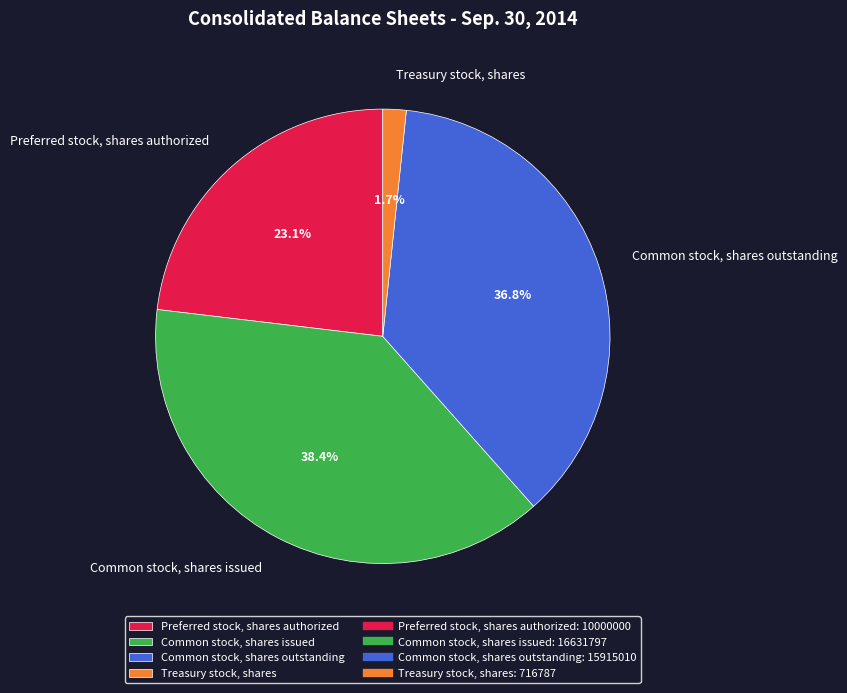

Is the sum of Common stock, shares outstanding and Preferred stock, shares authorized greater than half?

Yes